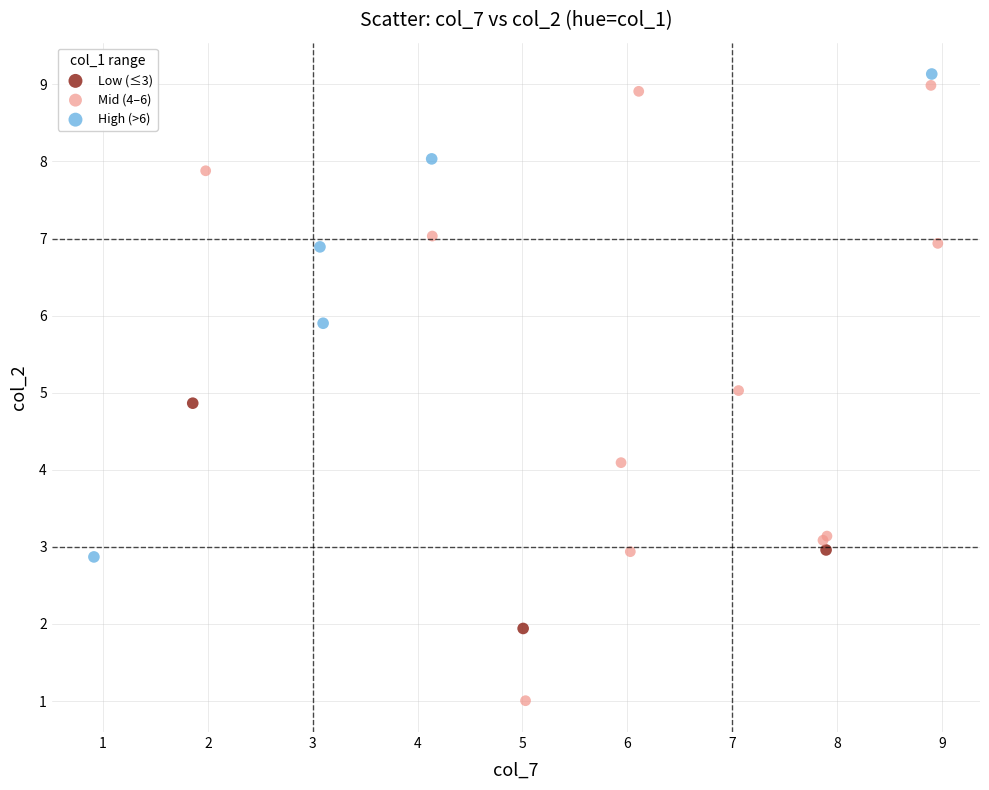

Which series contains the lowest Y value?

Mid (4–6)